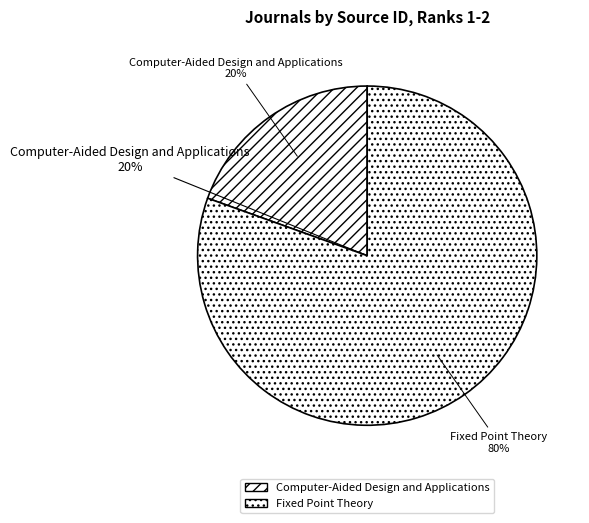

What is the majority slice?

Fixed Point Theory